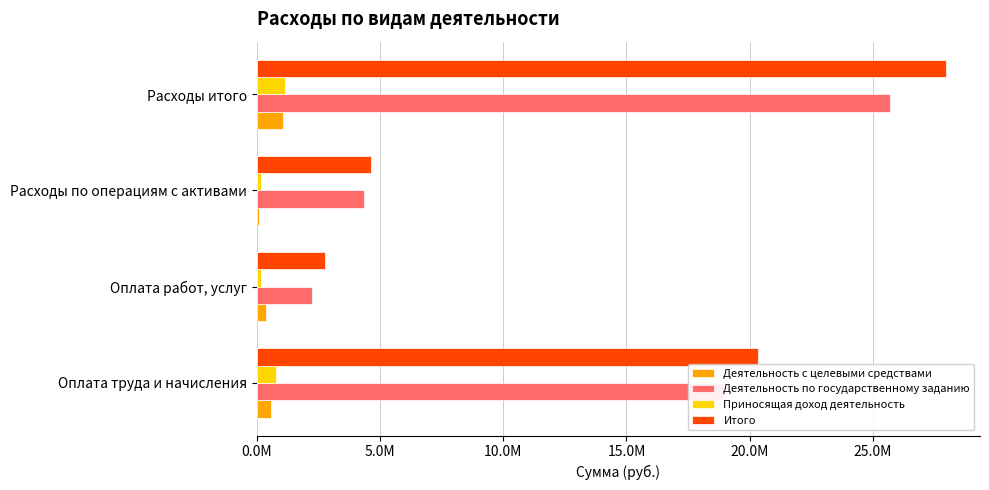

What are all the series names shown in the legend?

Деятельность с целевыми средствами, Деятельность по государственному заданию, Приносящая доход деятельность, Итого